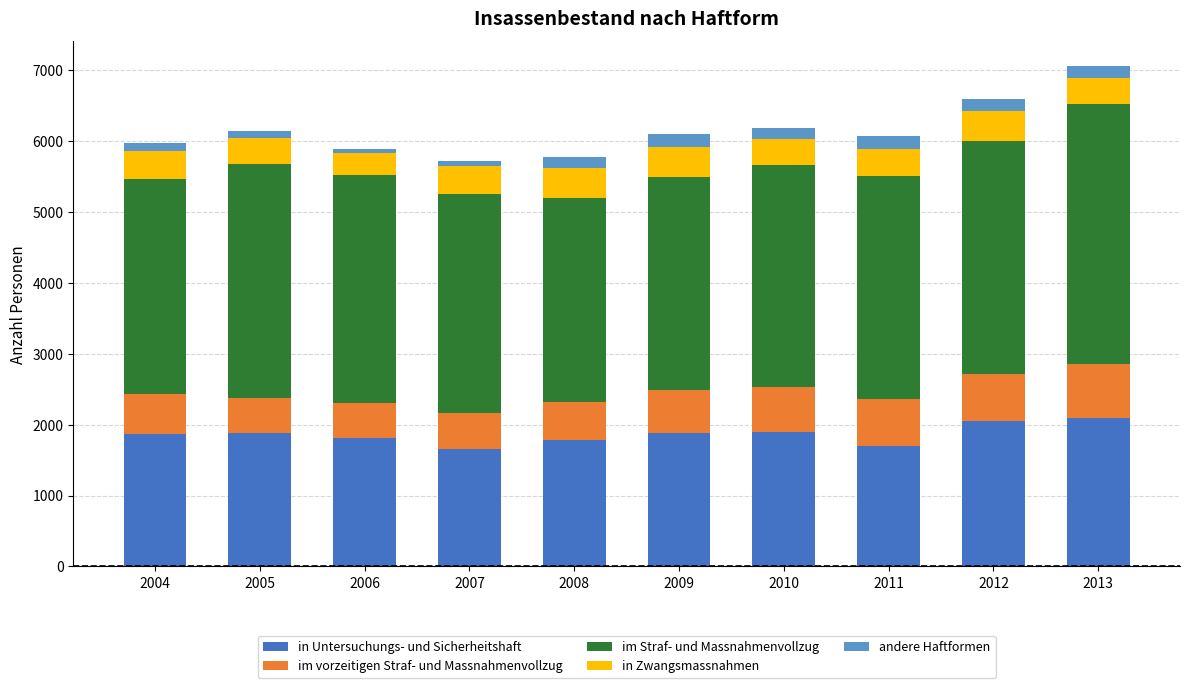

What is the average value of the in Untersuchungs- und Sicherheitshaft series?

1862